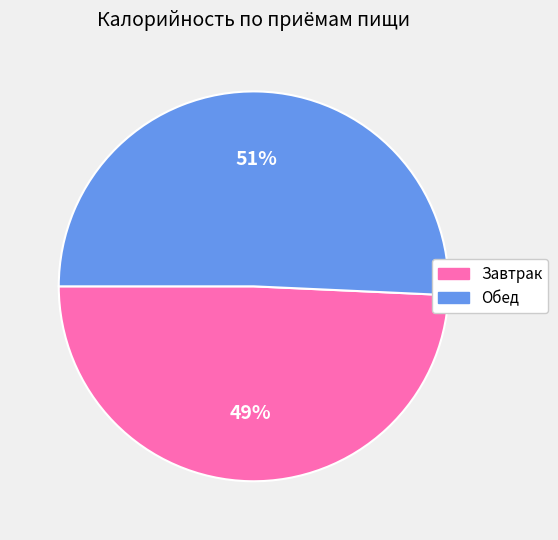

What is the smallest slice in the pie chart?

Завтрак